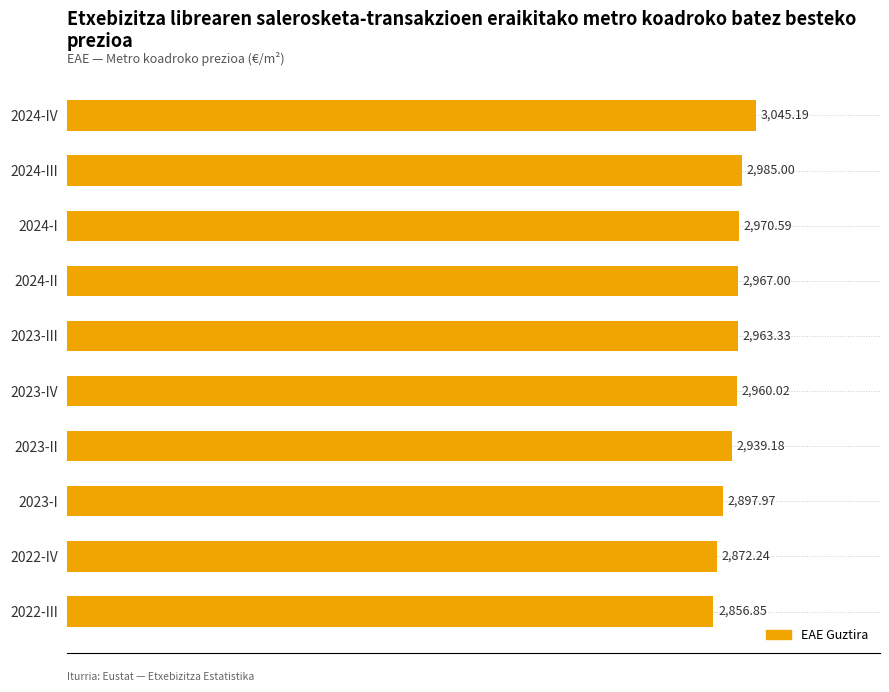

What is the change in value from 2024-III to 2023-I?

-87.0